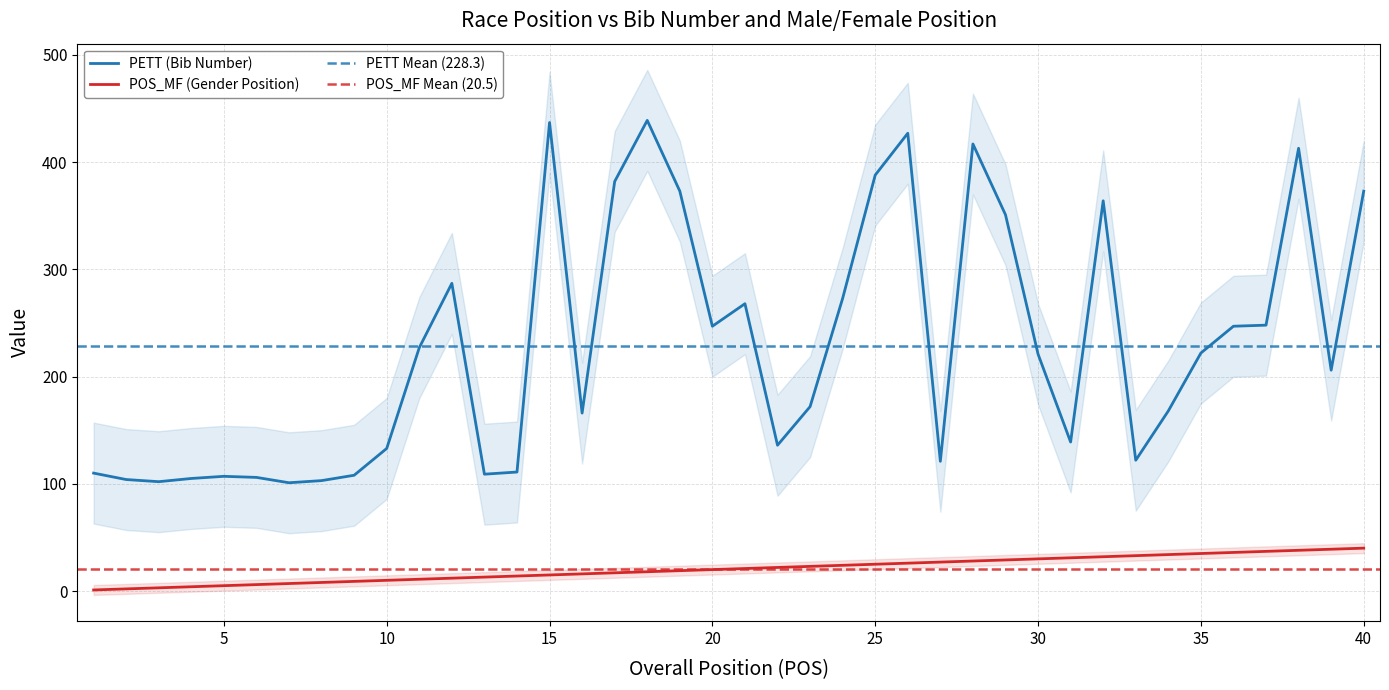

What is the difference between the second highest and minimum values in the POS_MF series?

38